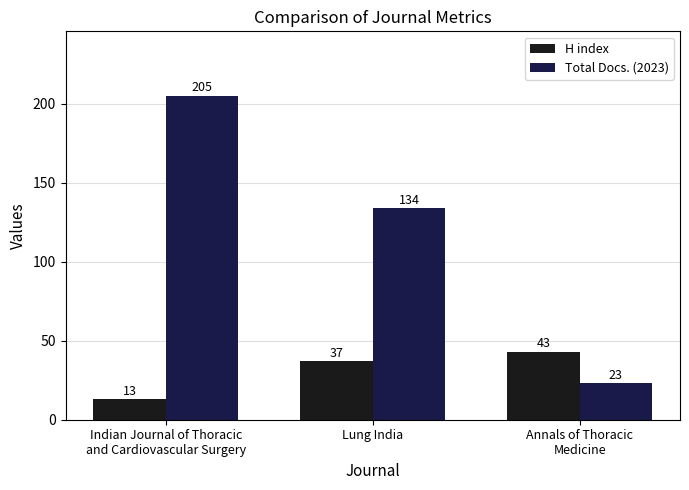

Reading left to right, extract all data points from this chart.

H index: Indian Journal of Thoracic
and Cardiovascular Surgery=13	Lung India=37	Annals of Thoracic
Medicine=43
Total Docs. (2023): Indian Journal of Thoracic
and Cardiovascular Surgery=205	Lung India=134	Annals of Thoracic
Medicine=23